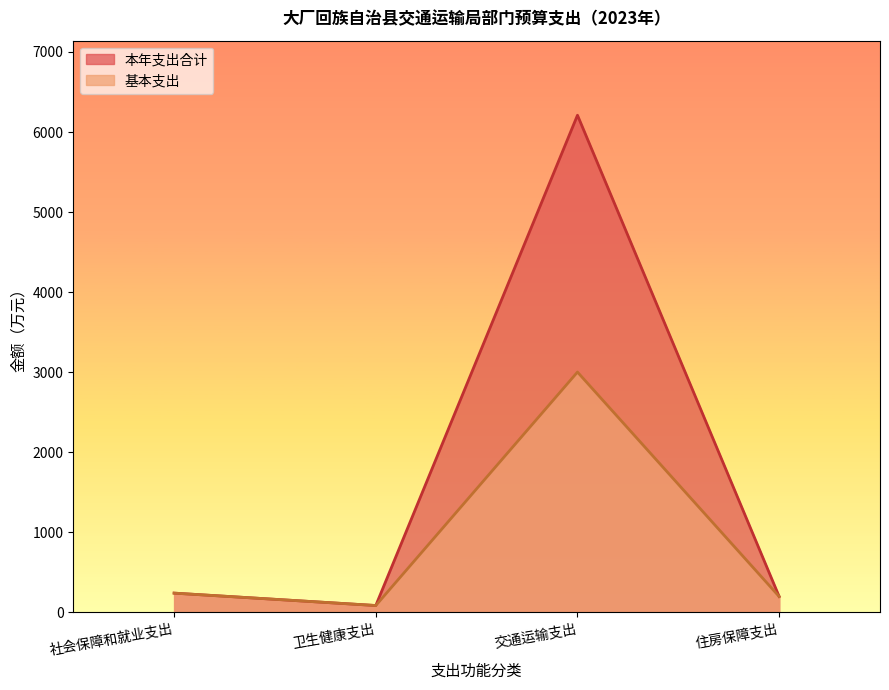

Is it true that 本年支出合计 equals 59.5 at 社会保障和就业支出?

False